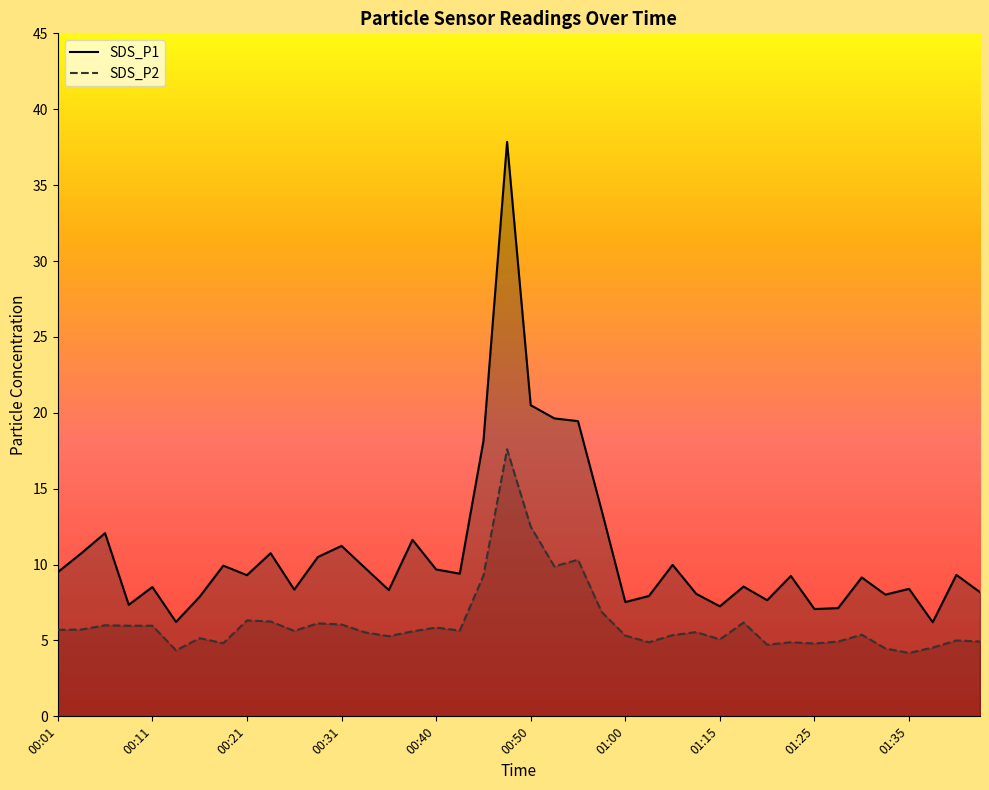

List the labels in order of SDS_P2 value, largest first.

00:48, 00:50, 00:55, 00:53, 00:45, 00:58, 00:21, 00:23, 01:18, 00:28, 00:31, 00:06, 00:09, 00:11, 00:40, 00:04, 00:01, 00:43, 00:26, 00:38, 01:13, 00:33, 01:30, 01:11, 01:00, 00:36, 00:16, 01:15, 01:40, 01:28, 01:42, 01:03, 01:23, 00:19, 01:25, 01:20, 01:37, 01:32, 00:14, 01:35